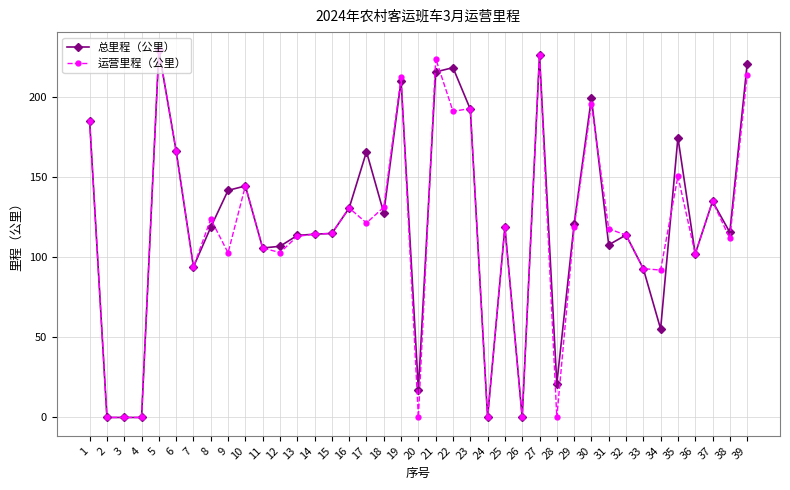

Is the value of 运营里程（公里） at 12 greater than the value of 总里程（公里） at 31?

No